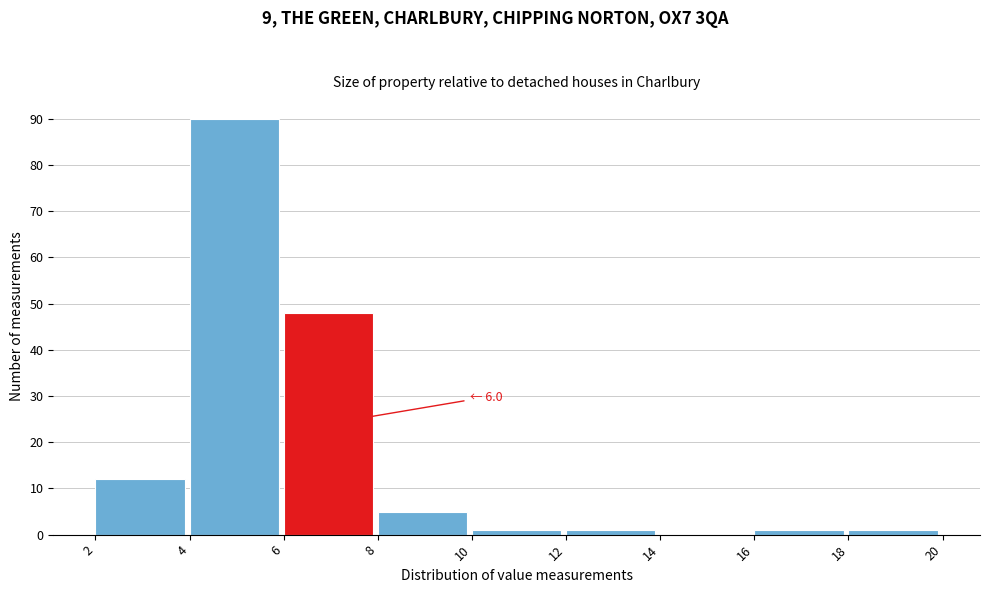

Which range on the x-axis has the tallest bar?

4 to 6